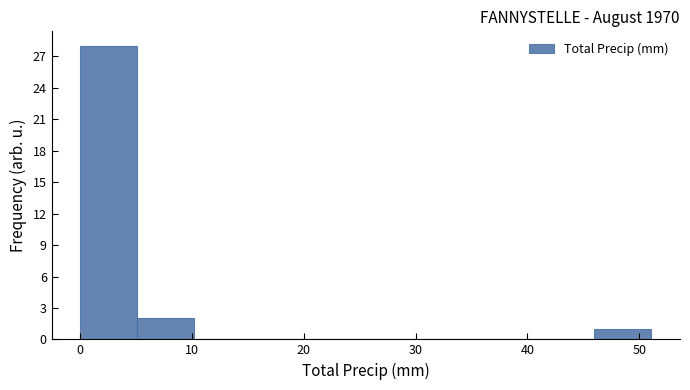

Reading left to right, list every bar in this chart as the range it spans on the x-axis followed by its height. Neither the bar edges nor the heights are printed on the chart, so give them approximately, as read against the axes.

0 to 5: 28
5 to 10: 2
10 to 15: 0
15 to 20: 0
20 to 26: 0
26 to 31: 0
31 to 36: 0
36 to 41: 0
41 to 46: 0
46 to 51: 1